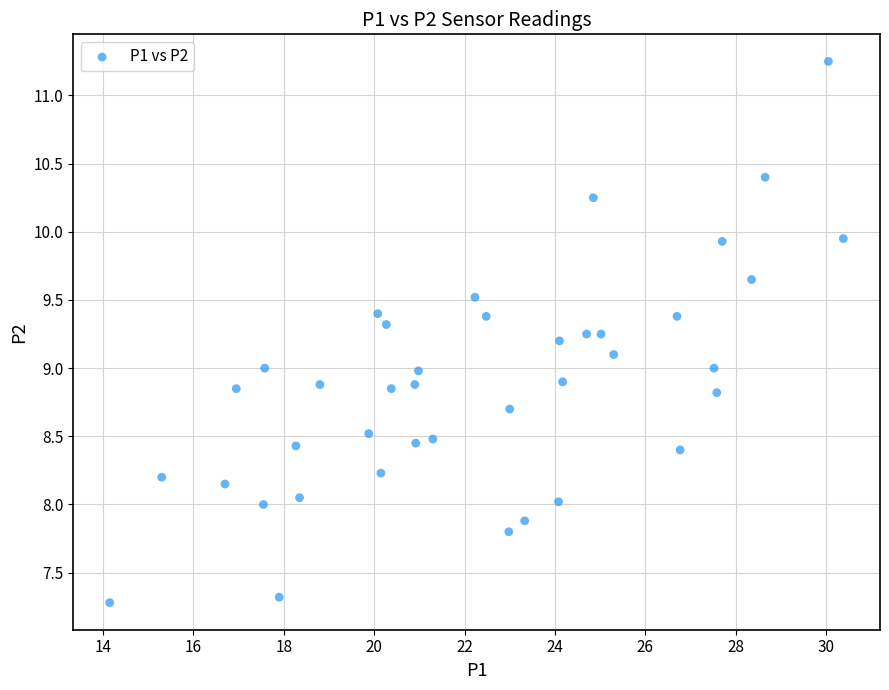

What is the range of X values (max minus min)?

16.2